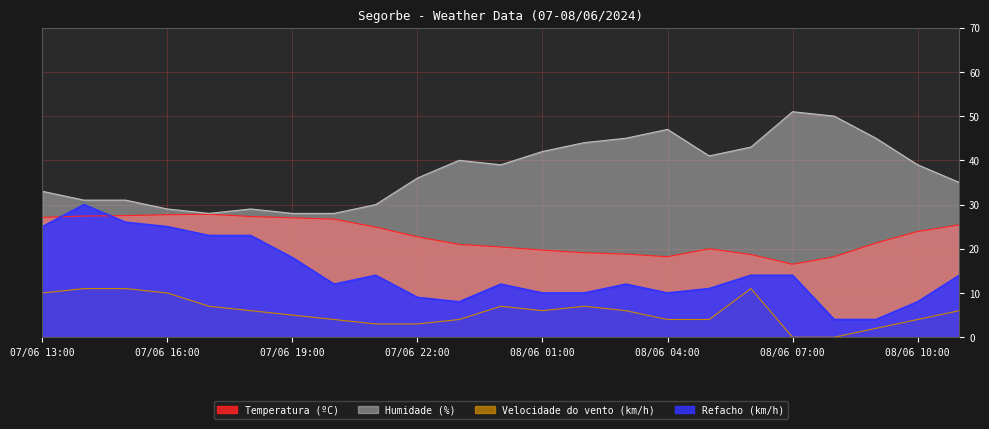

What is the difference between the highest and lowest values at 08/06 05:00?

37.0